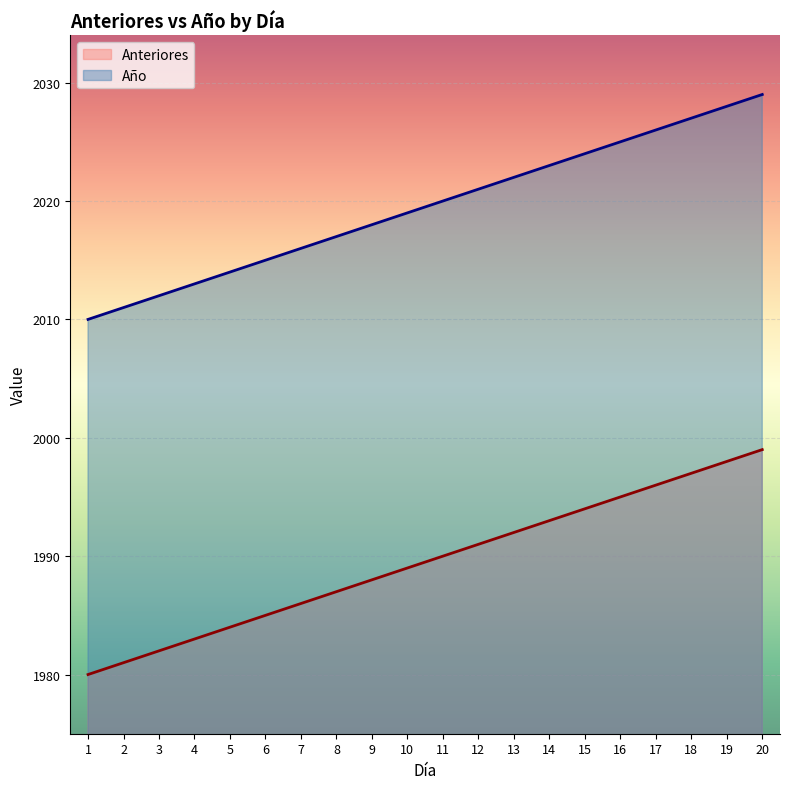

What is the spread (max minus min) of values at 9?

30